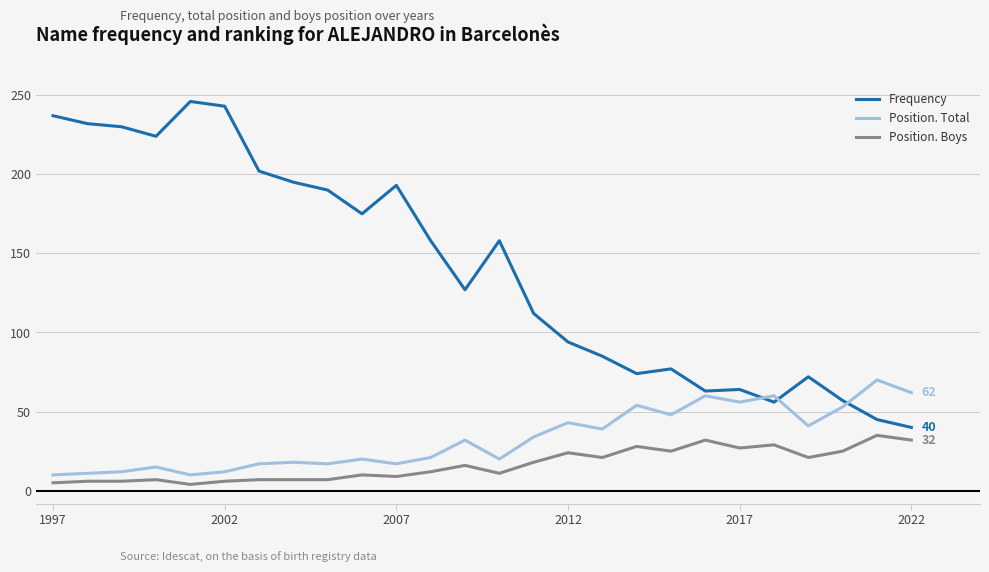

What is the average value of the Position. Boys series?

17